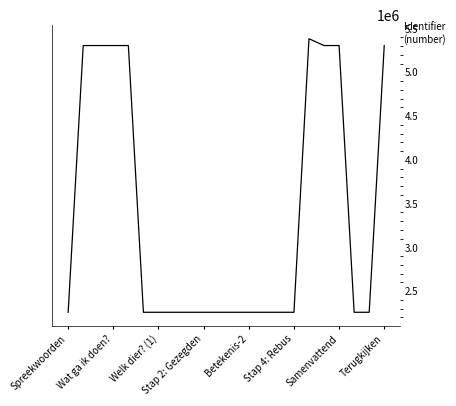

What is the difference between the maximum and minimum values?

3124473